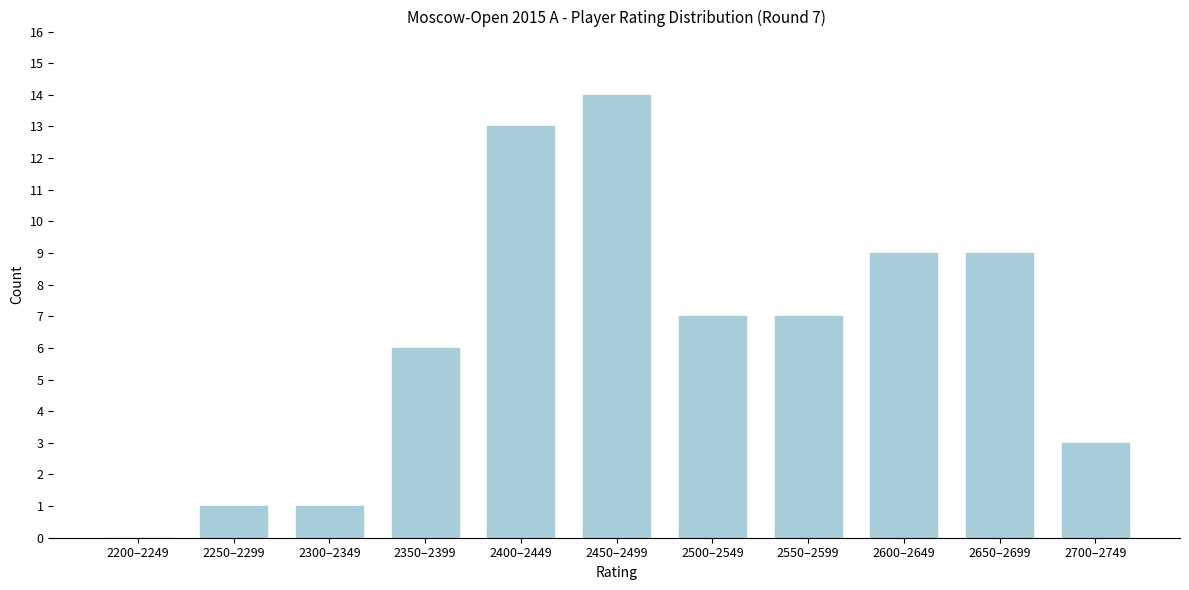

Reading right to left, transcribe all the data shown in this chart.

2700–2749=3	2650–2699=9	2600–2649=9	2550–2599=7	2500–2549=7	2450–2499=14	2400–2449=13	2350–2399=6	2300–2349=1	2250–2299=1	2200–2249=0